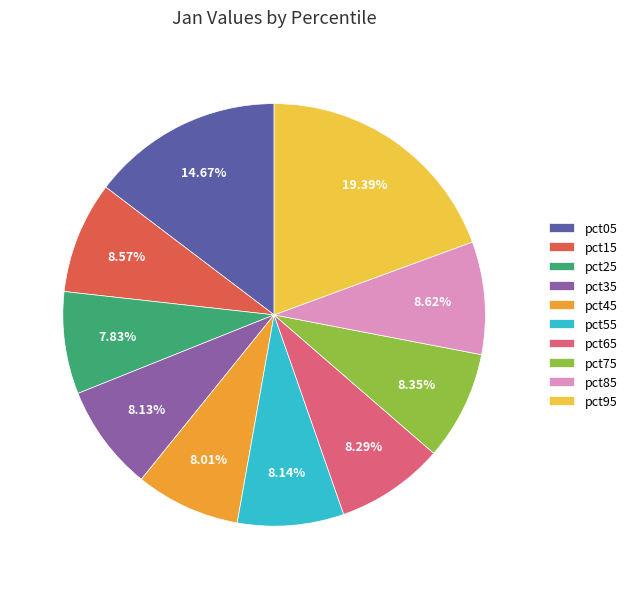

True or false: pct05 accounts for 15% of the total.

True